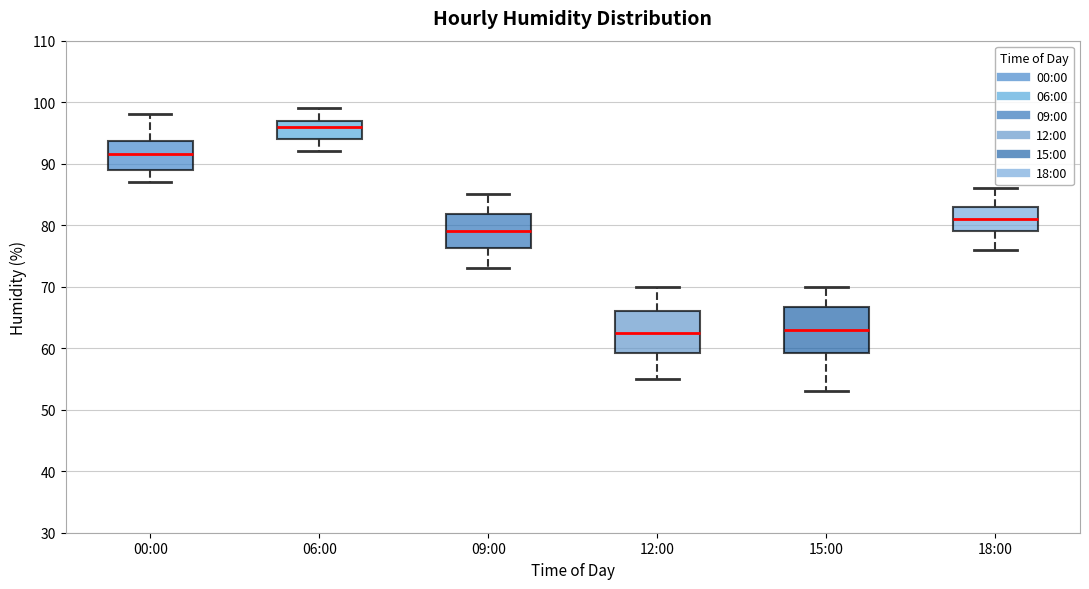

Reading left to right, transcribe this box plot: for each box, give where its median line is, the range the box spans, and where its two whiskers end, as read against the y-axis. The values are not printed on the chart, so give them approximately, as read against the axis.

00:00: median 92, box 89 to 94, whiskers 87 to 98
06:00: median 96, box 94 to 97, whiskers 92 to 99
09:00: median 79, box 76 to 82, whiskers 73 to 85
12:00: median 63, box 59 to 66, whiskers 55 to 70
15:00: median 63, box 59 to 67, whiskers 53 to 70
18:00: median 81, box 79 to 83, whiskers 76 to 86